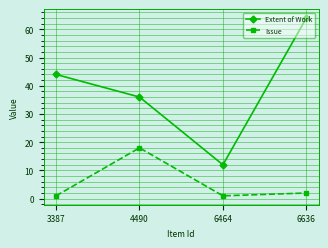

At which label does Issue first exceed 2?

4490